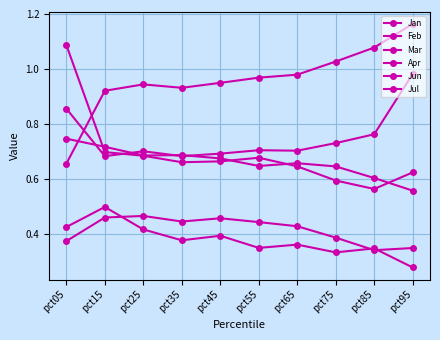

What is the difference between the highest and lowest values at pct15?

0.5